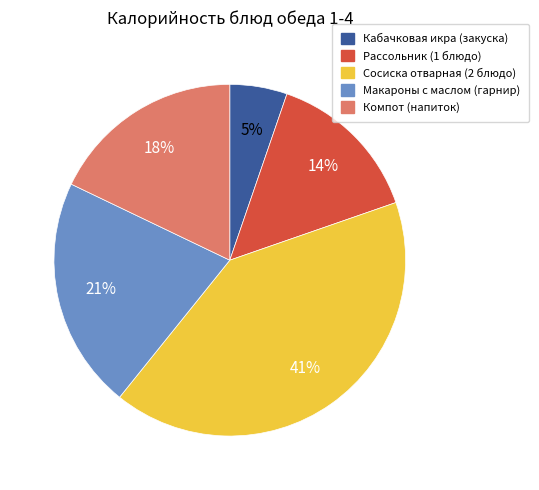

Does Кабачковая икра (закуска) represent more than half of the total?

No